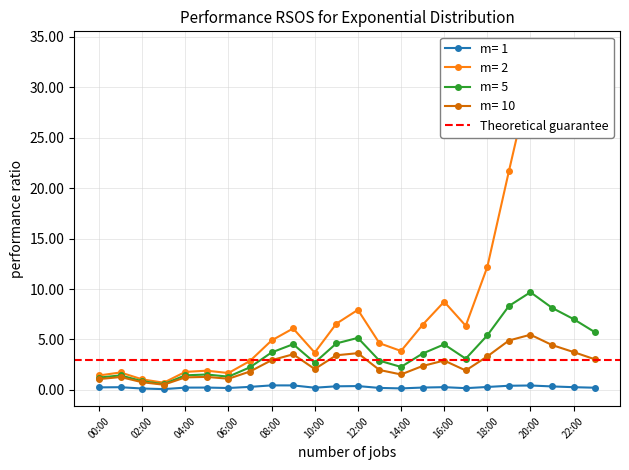

Is it true that m= 5 equals 1.3 at 06:00?

True